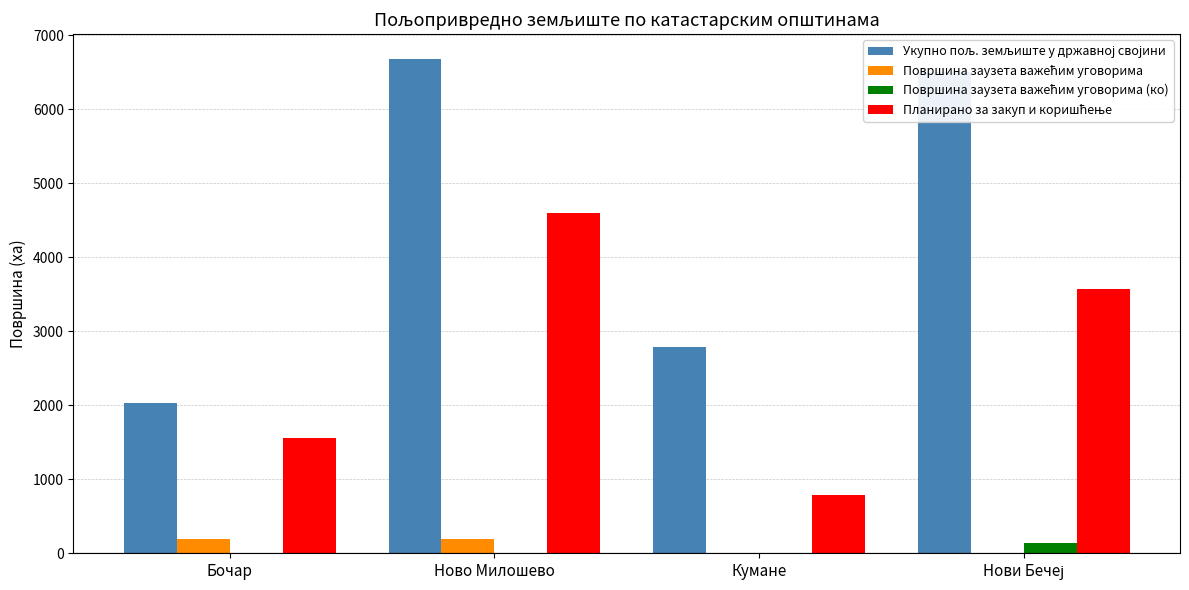

Count the number of data series in this chart.

4